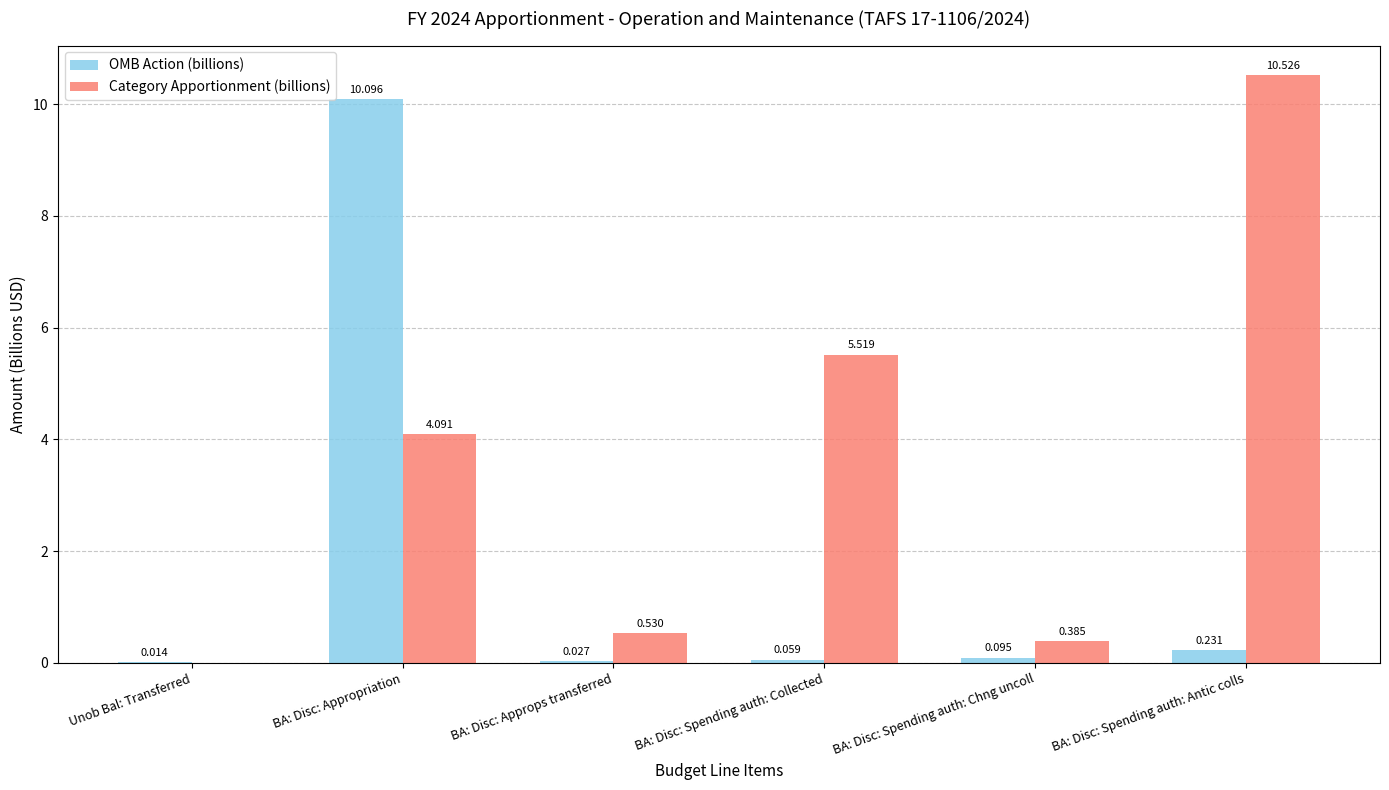

Count the number of categories in the chart.

6